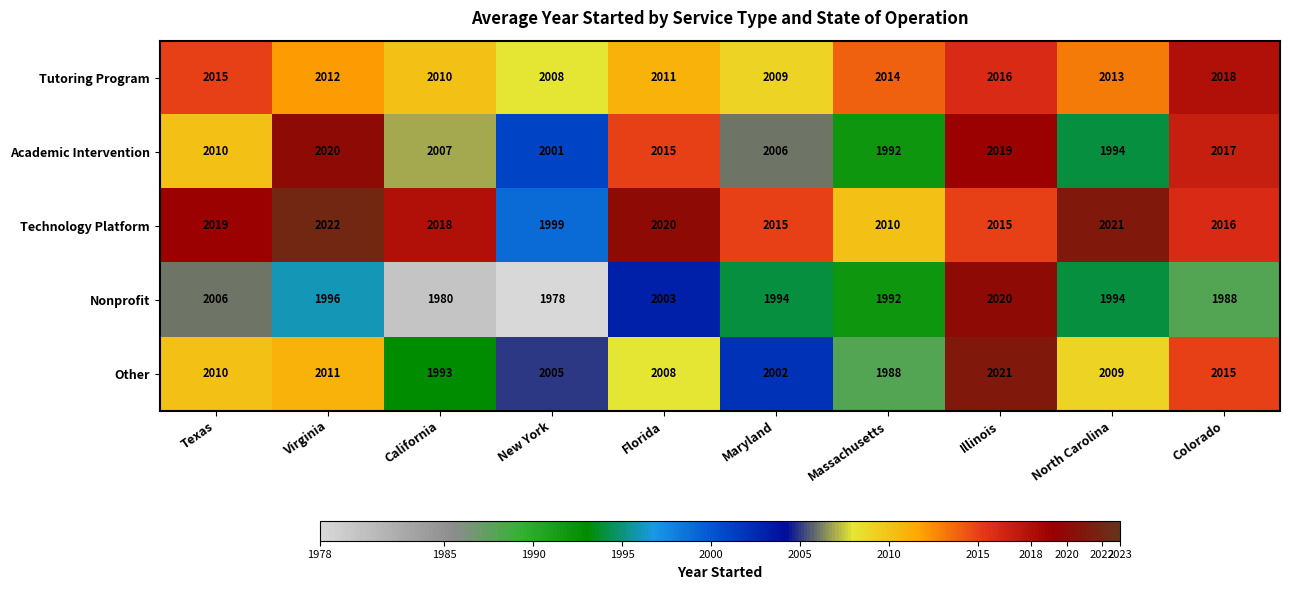

Which series has the widest spread of values?

Nonprofit